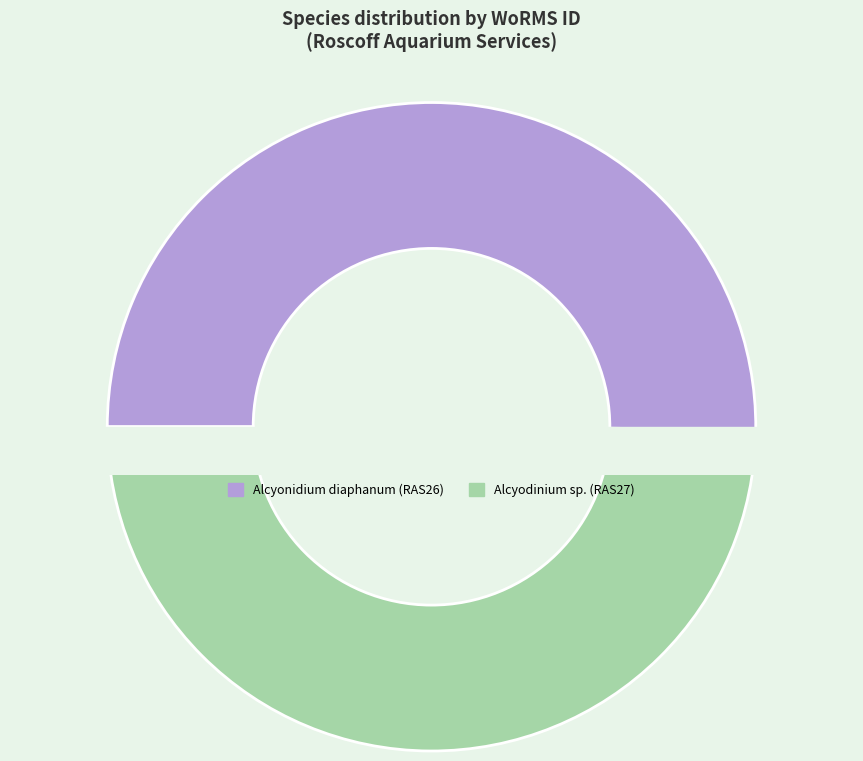

Rank the categories by value from highest to lowest.

Alcyonidium diaphanum (RAS26), Alcyodinium sp. (RAS27)